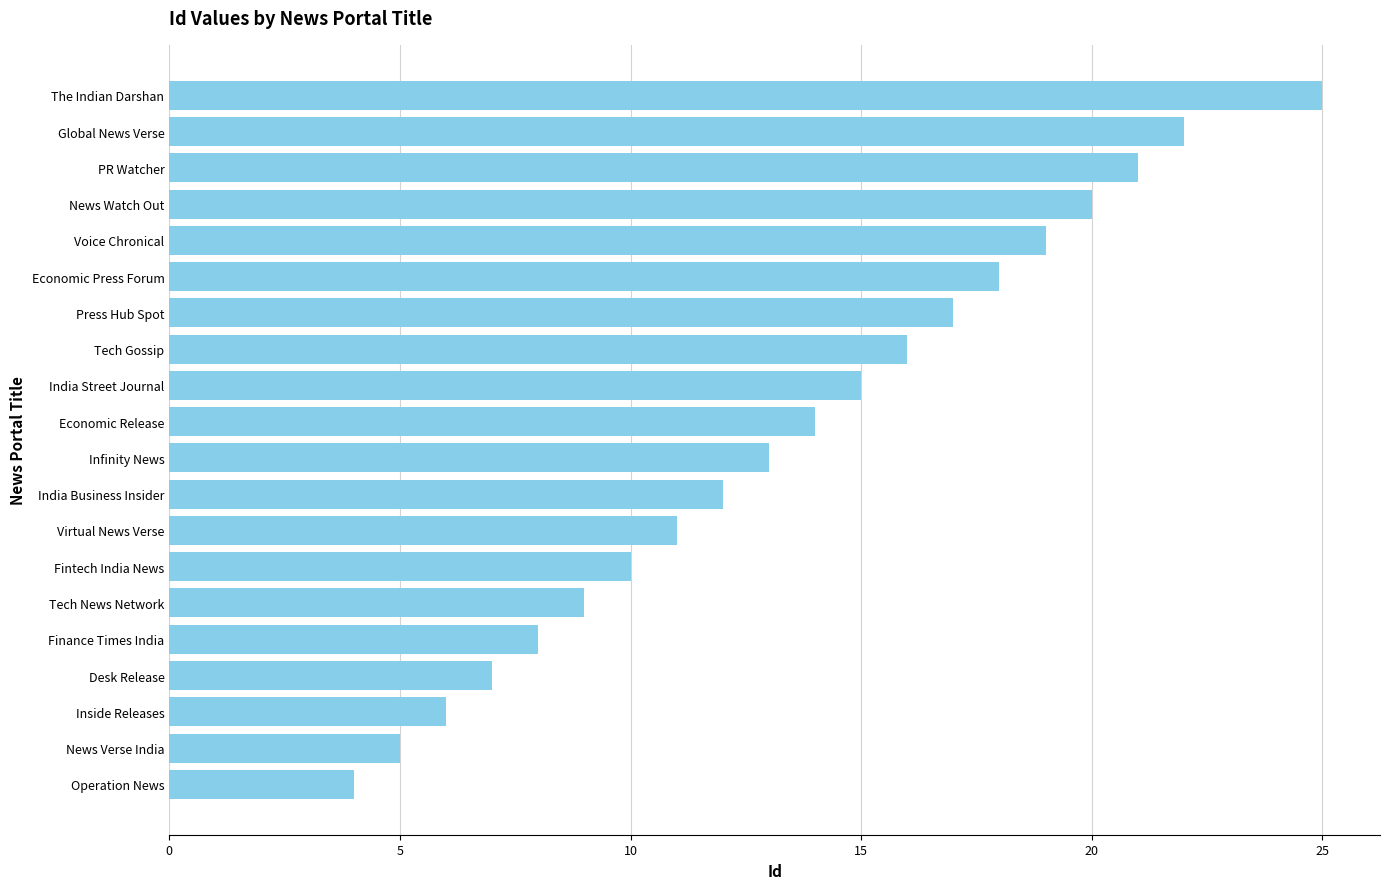

What is the approximate value at India Business Insider?

12